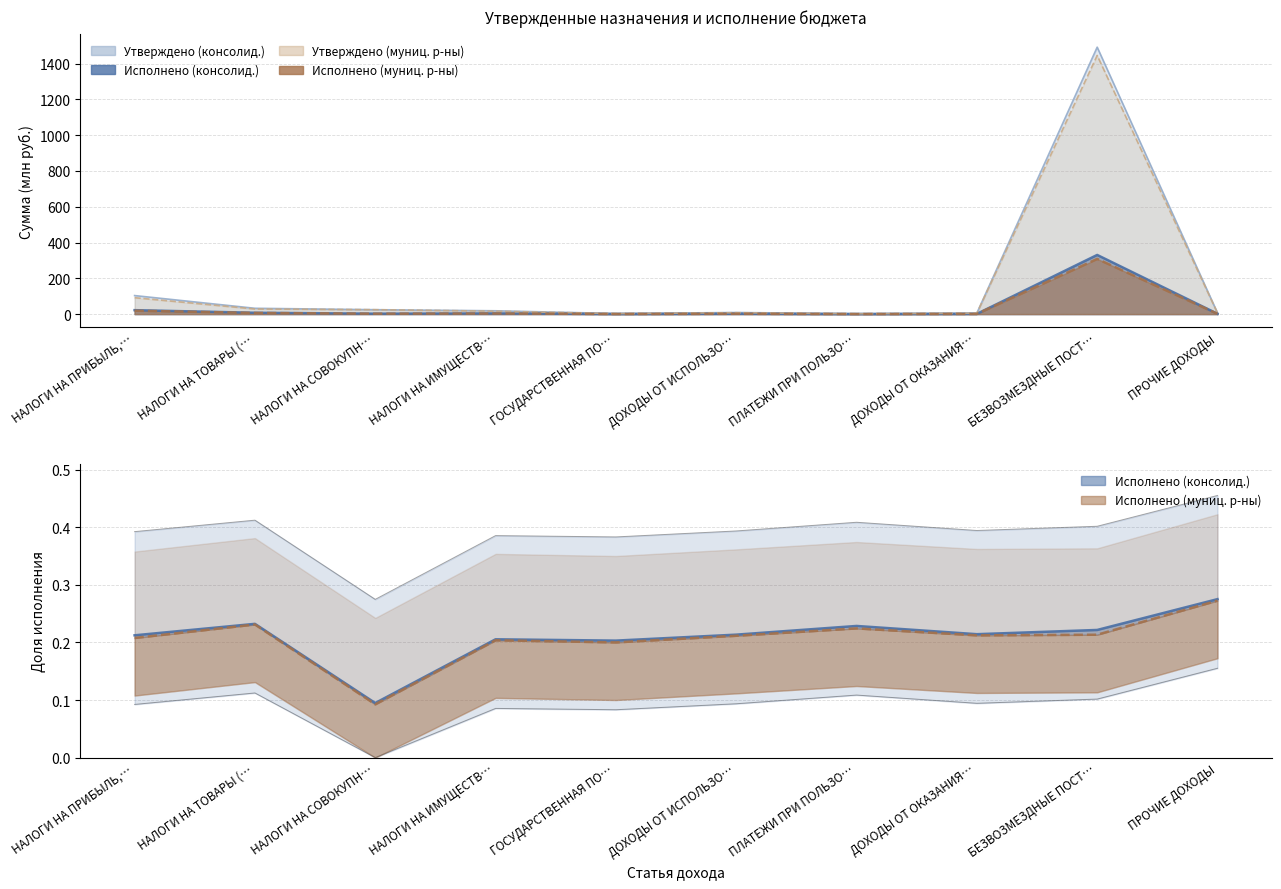

What is the label of the 7th point from the right?

НАЛОГИ НА ИМУЩЕСТВ…